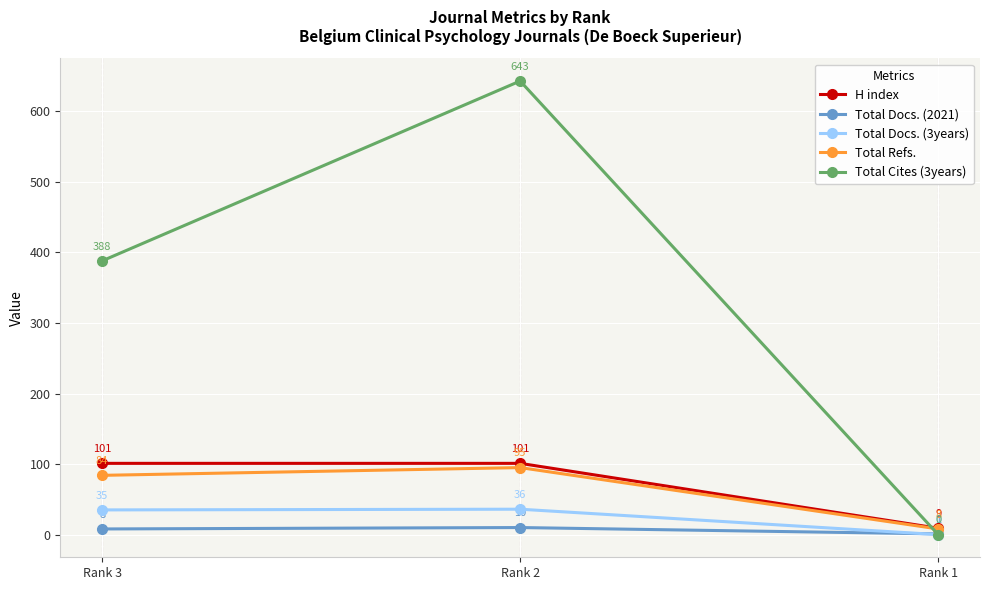

The Total Cites (3years) series shows 388 at Rank 3. True or false?

True